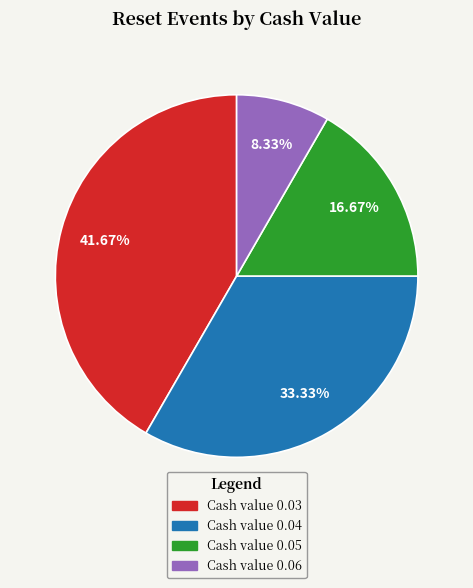

Is there any slice that represents more than half of the pie?

No